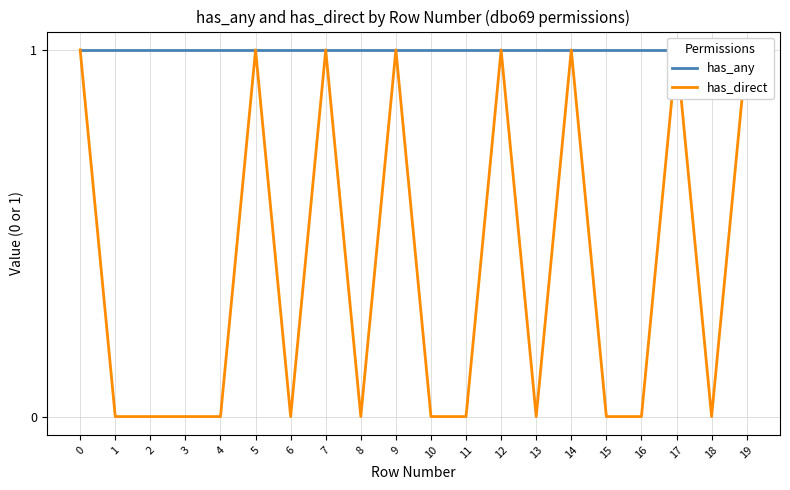

Rank the series at 1 from highest to lowest value.

has_any, has_direct